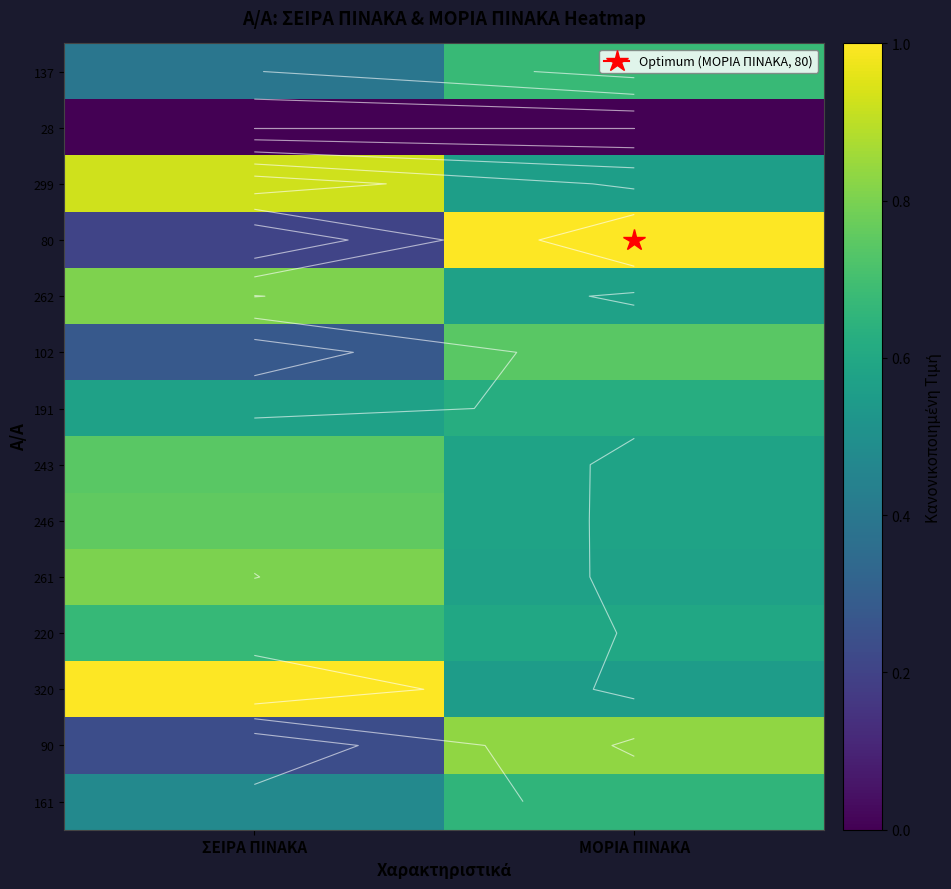

At which label is 102 closest to 0?

ΣΕΙΡΑ ΠΙΝΑΚΑ